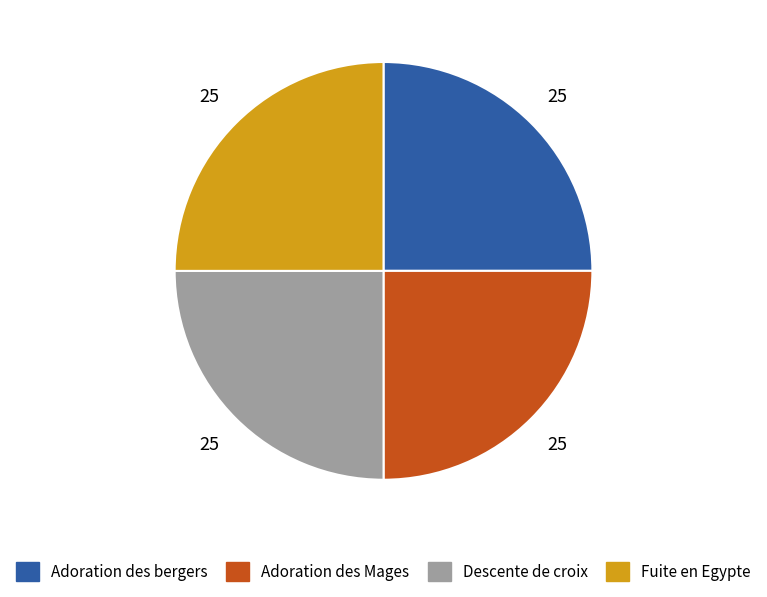

Approximately how many times larger is the value at Descente de croix compared to Fuite en Egypte?

1.0